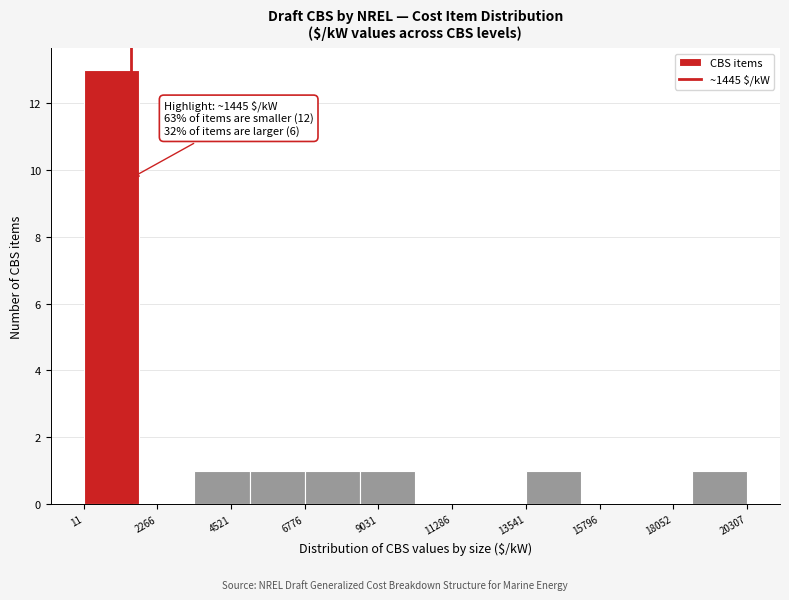

Read against the x-axis, roughly where is the centre of the tallest bar?

1000